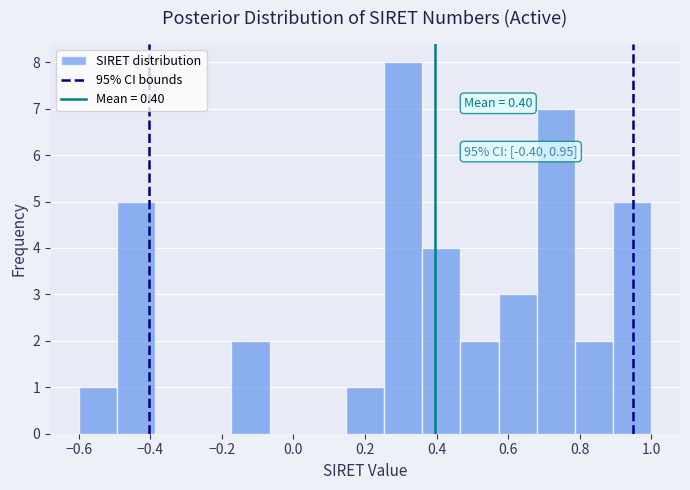

Over which range of the x-axis is the bar tallest?

0.26 to 0.36